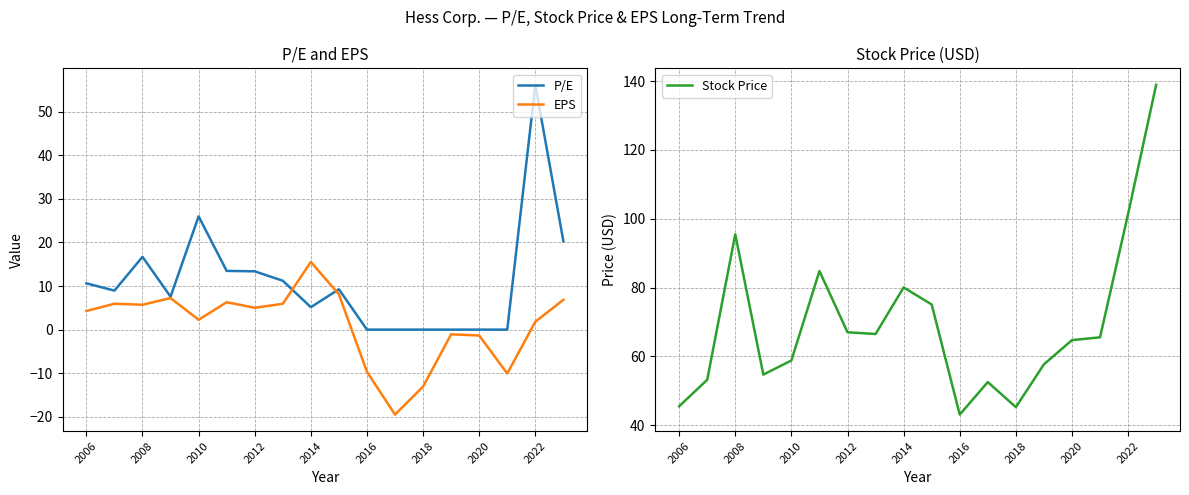

The value of EPS at 2020 is -1.4. True or false?

True